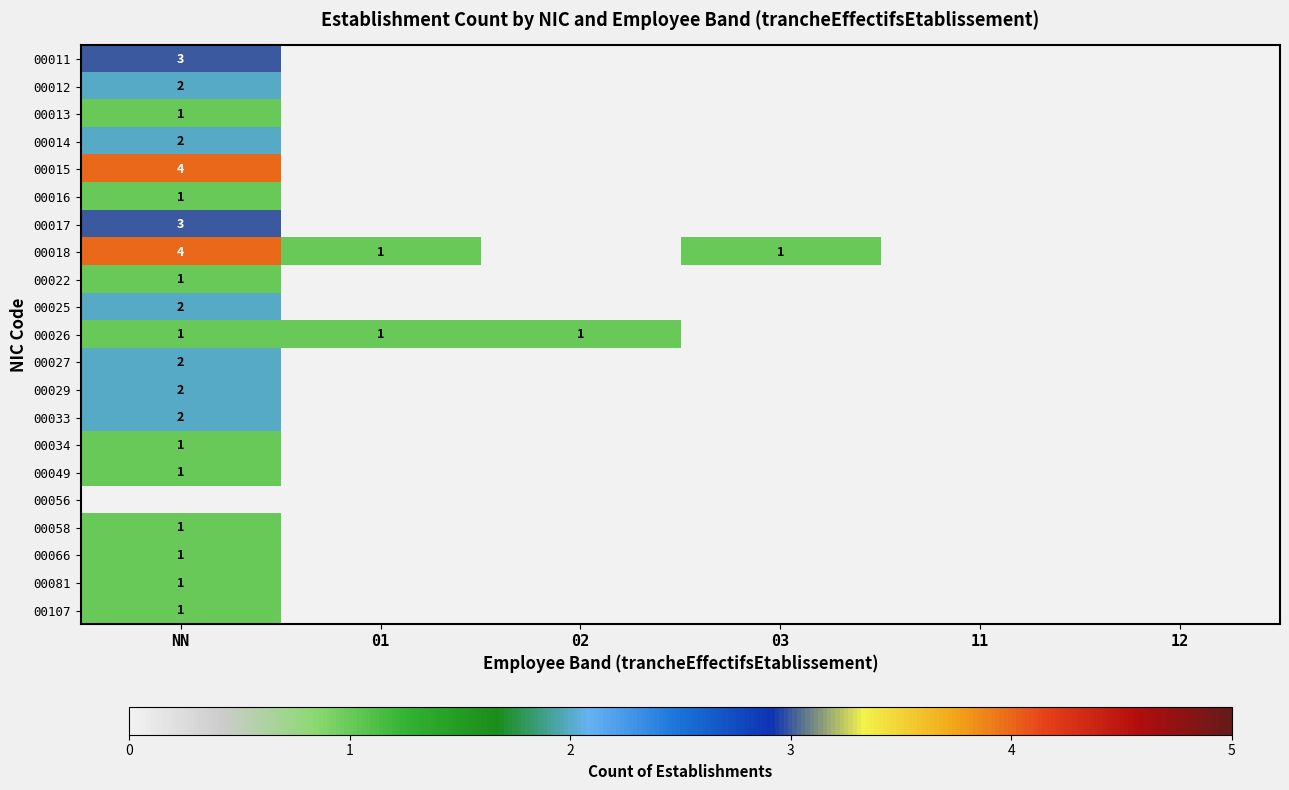

True or false: 00015 has a value of 4 at NN.

True